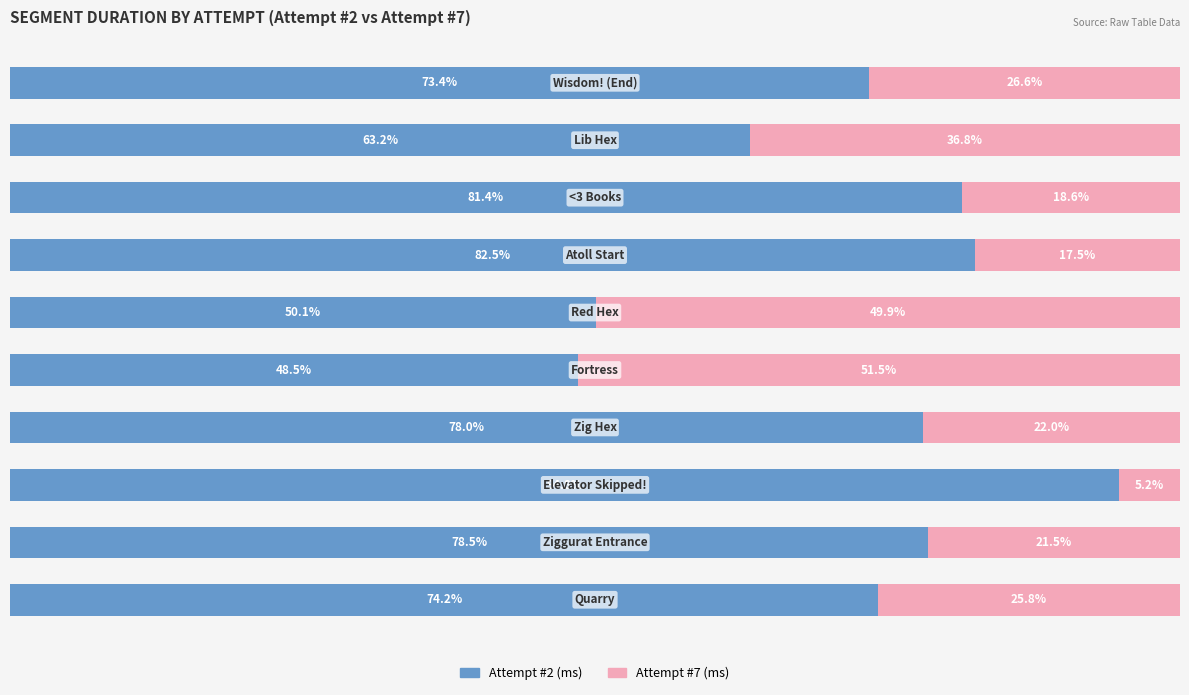

What are all the series names shown in the legend?

Attempt #2 (ms), Attempt #7 (ms)